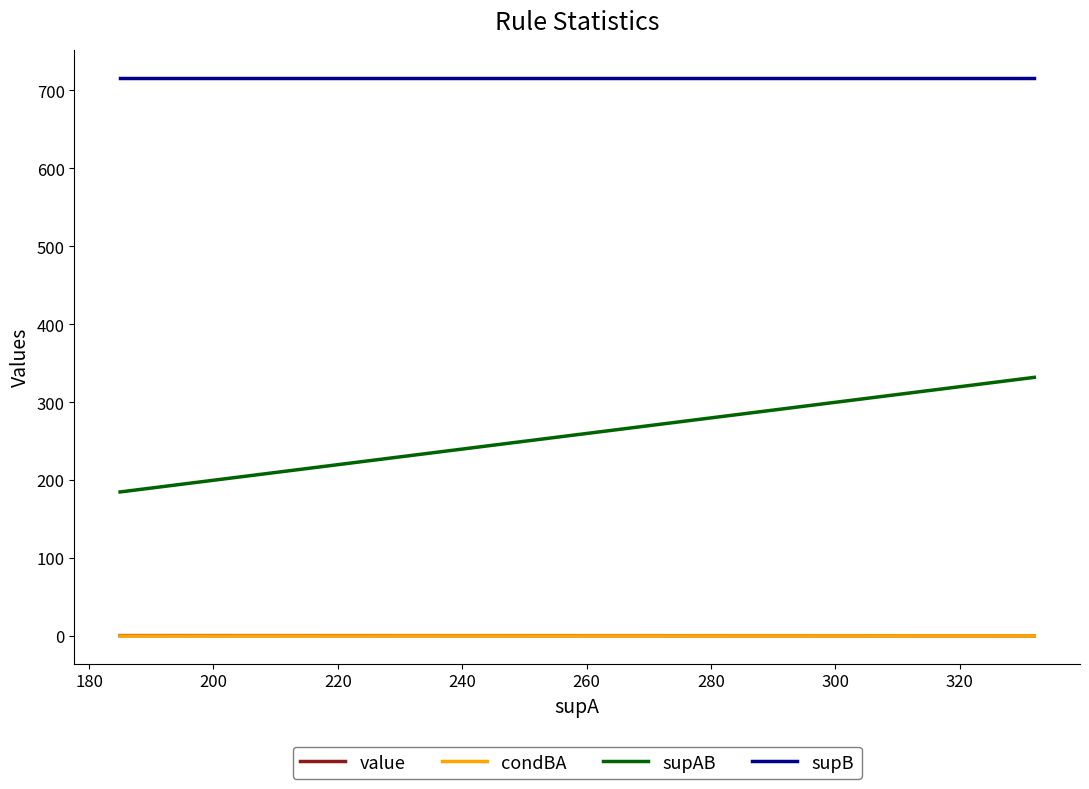

Which series has the largest range (max minus min)?

supAB